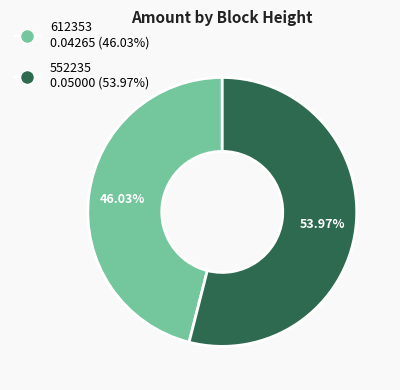

Combined, what portion of the pie is 552235 and 612353?

100.0%